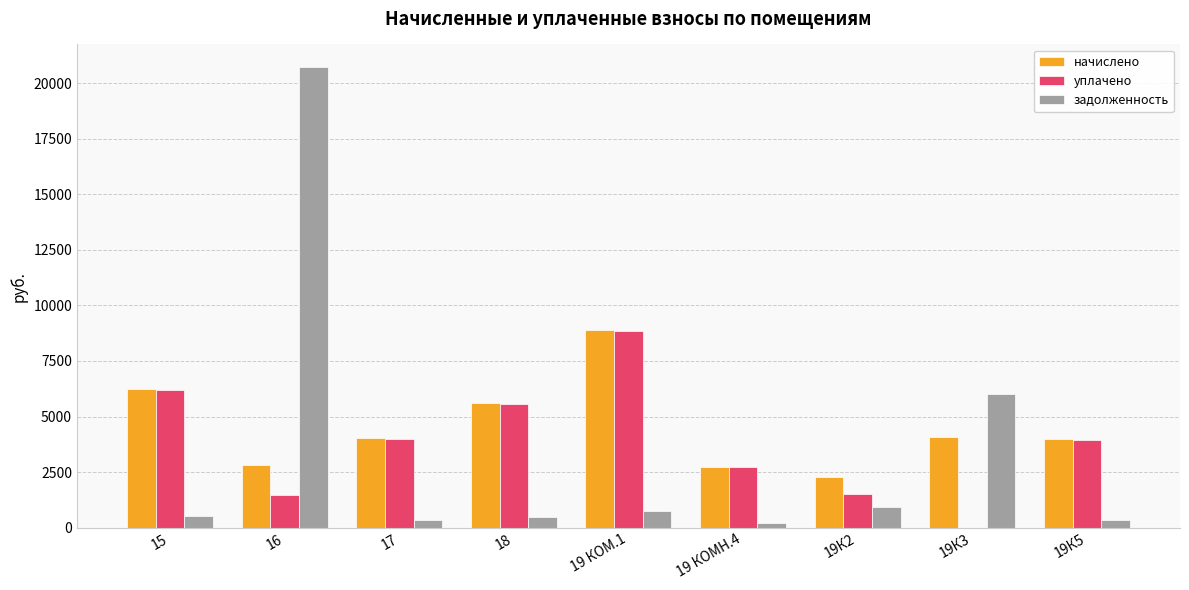

How many values in the уплачено series exceed 3964?

5